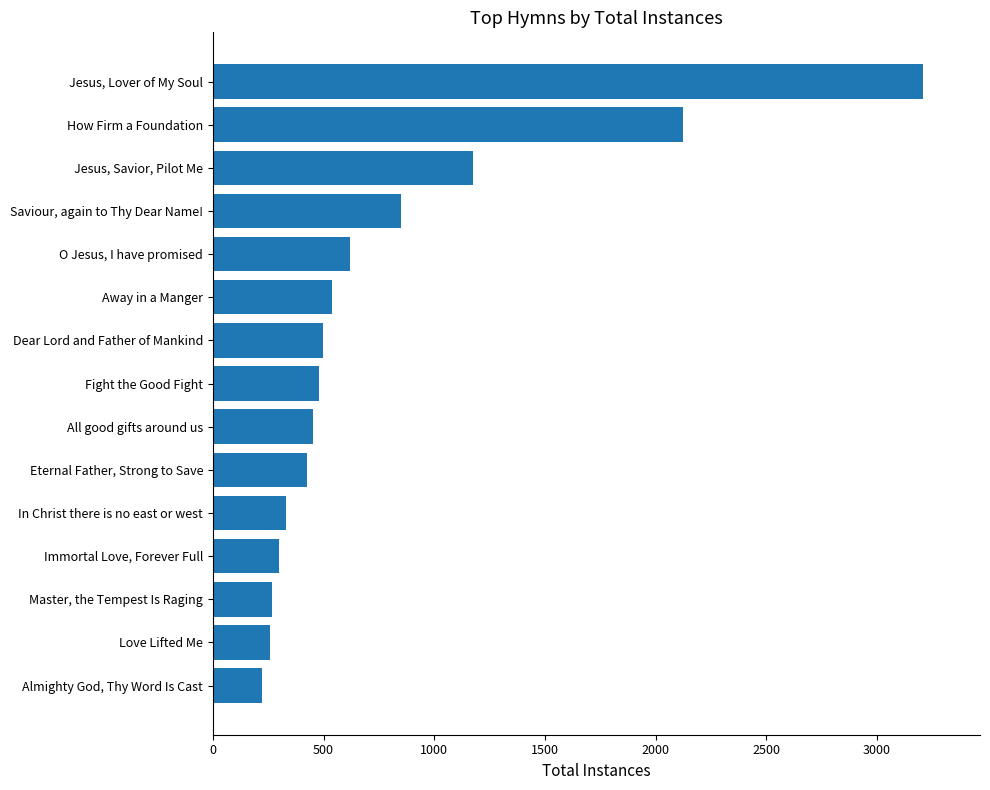

Between All good gifts around us and How Firm a Foundation, which is larger?

How Firm a Foundation